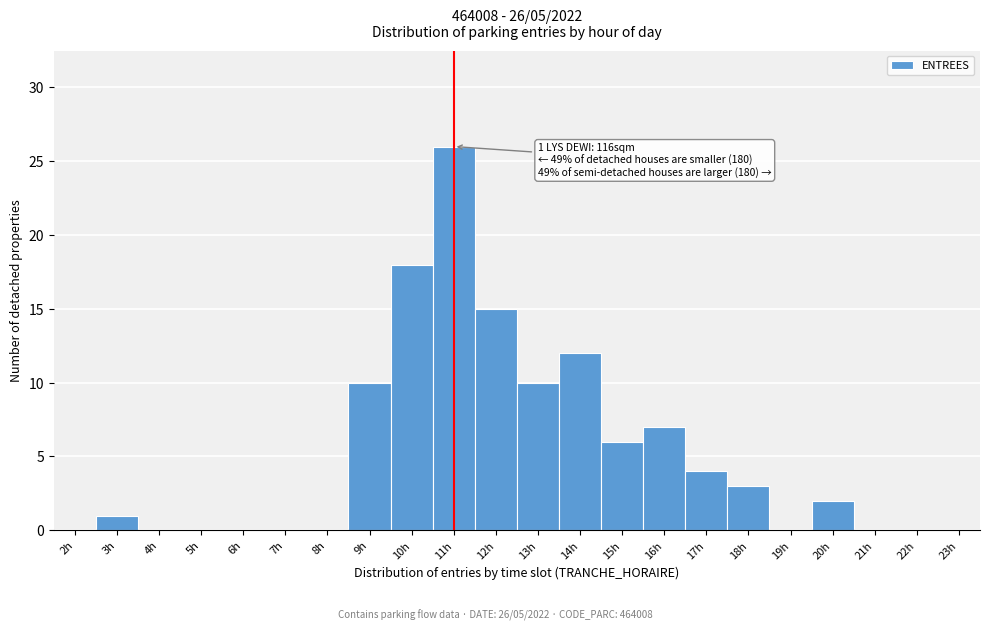

Over which range of the x-axis is the bar tallest?

10.5 to 11.5